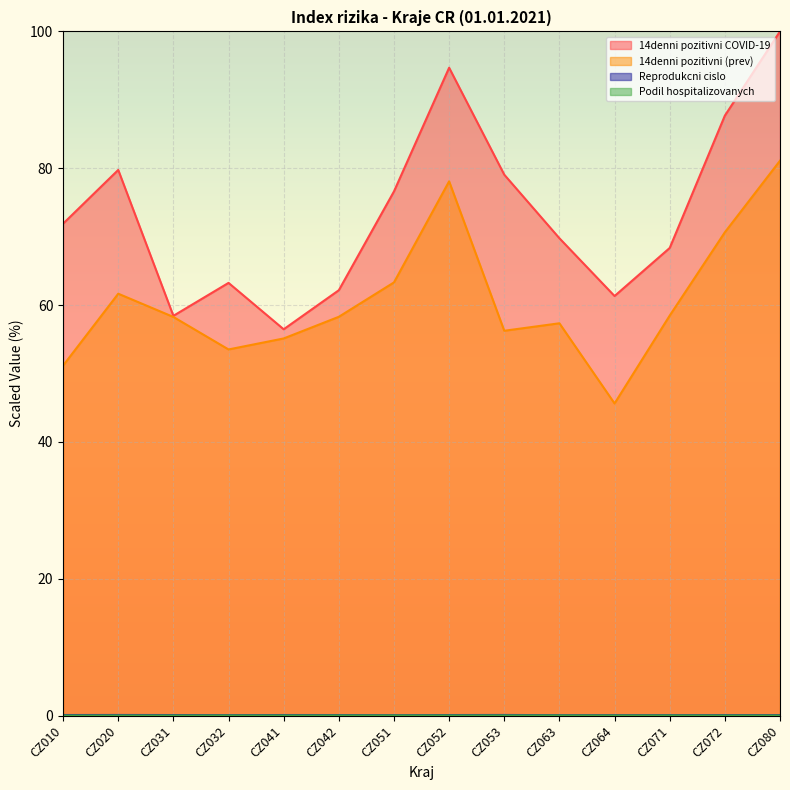

Is it true that 14denni pozitivni (prev) equals 78.3 at CZ010?

False